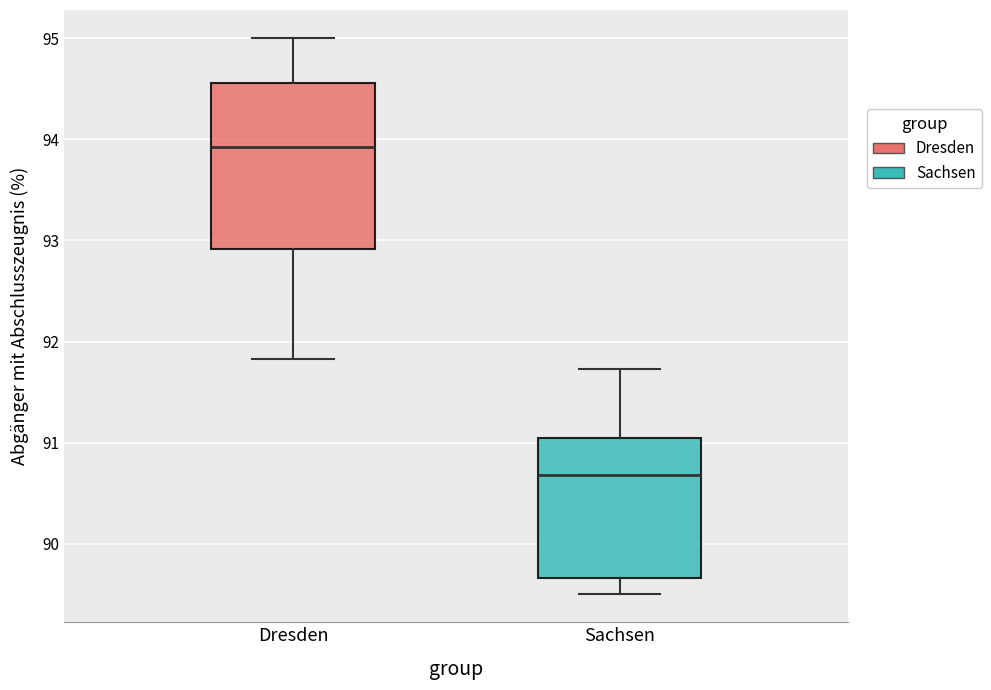

Which box is the tallest, from its lower edge to its upper edge?

Dresden